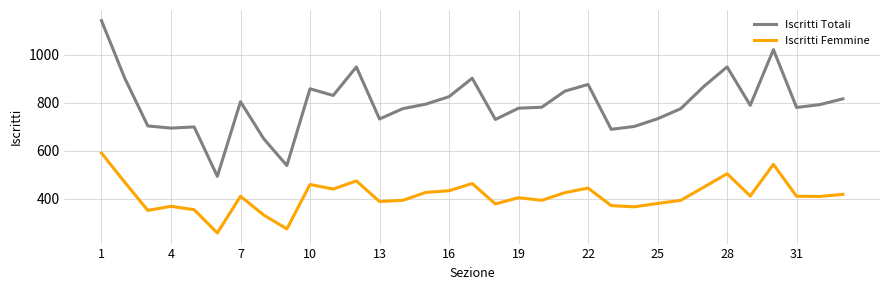

What is the difference between the maximum and minimum values in the Iscritti Totali series?

649